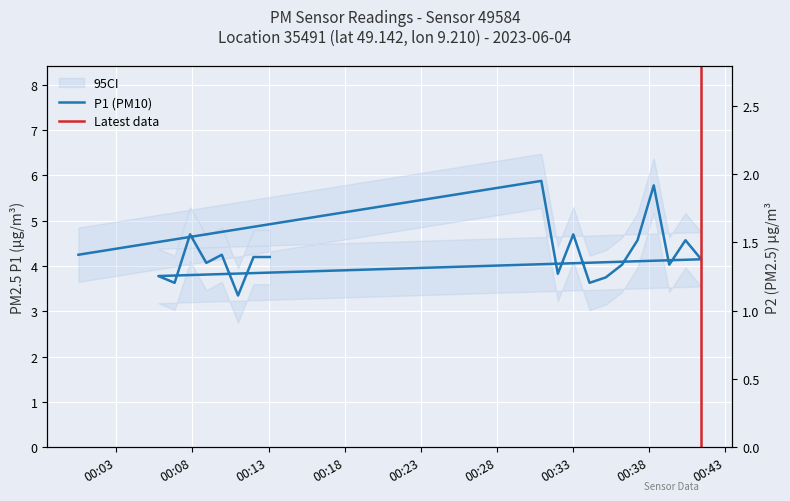

At how many categories does at least one series exceed 2?

20